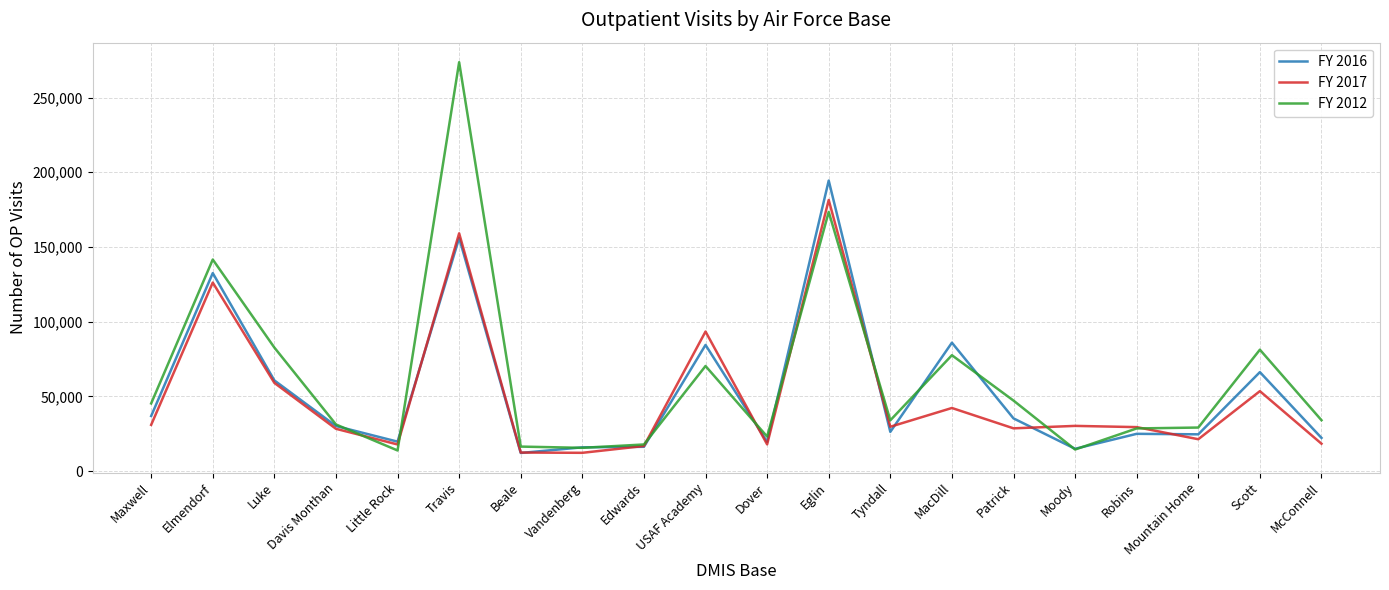

List the series in order of their peak value, highest first.

FY 2012, FY 2016, FY 2017